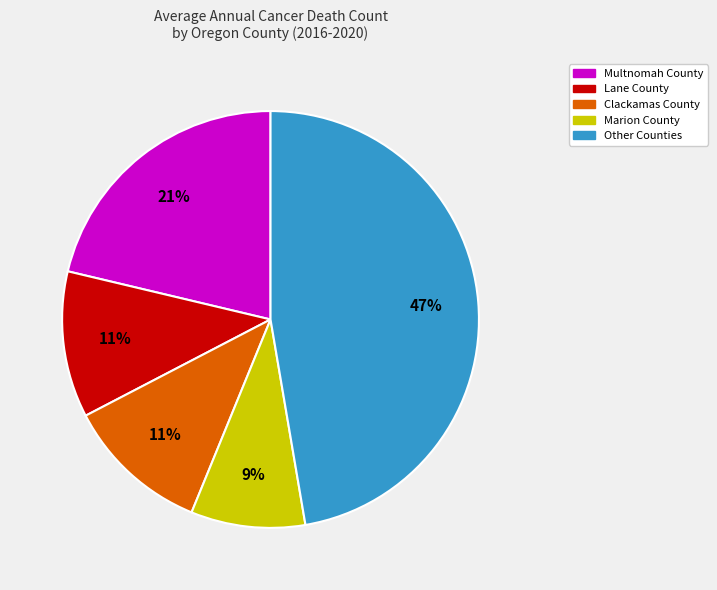

Is it true that Multnomah County is 21% of the pie?

True